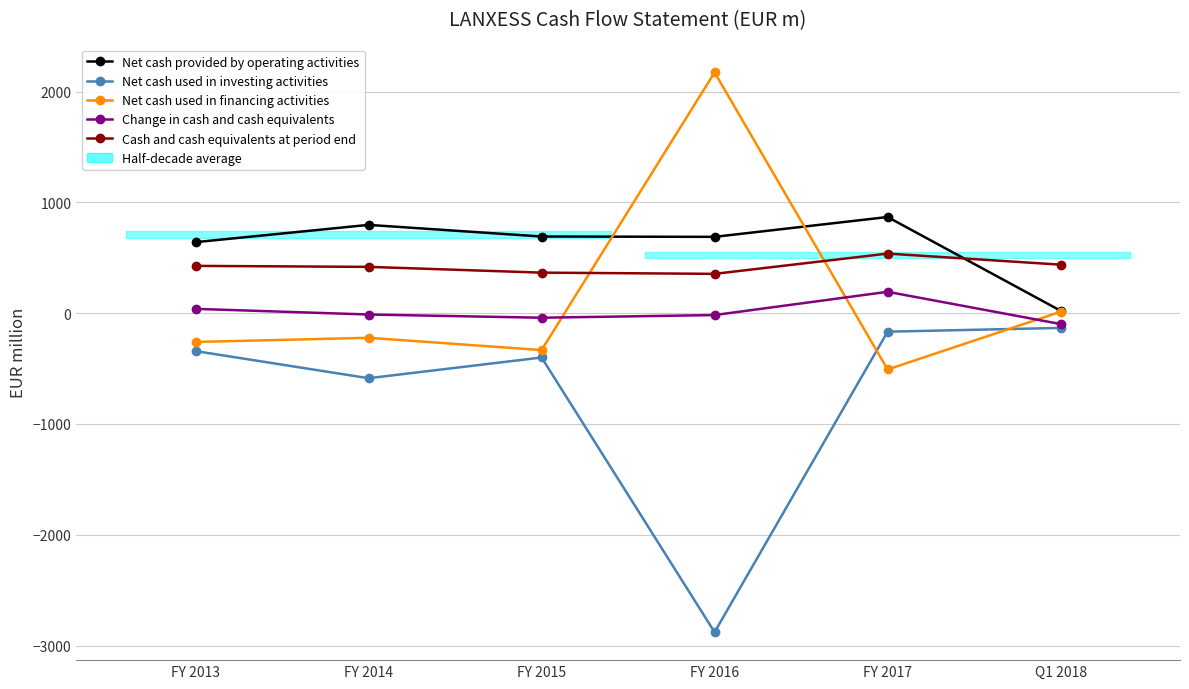

Reading left to right, what are all the values shown in this chart?

Net cash provided by operating activities: 641	797	692	689	868	22
Net cash used in investing activities: -342	-587	-400	-2879	-167	-133
Net cash used in financing activities: -260	-222	-333	2173	-508	13
Change in cash and cash equivalents: 39	-12	-41	-17	193	-98
Cash and cash equivalents at period end: 427	418	366	355	538	438